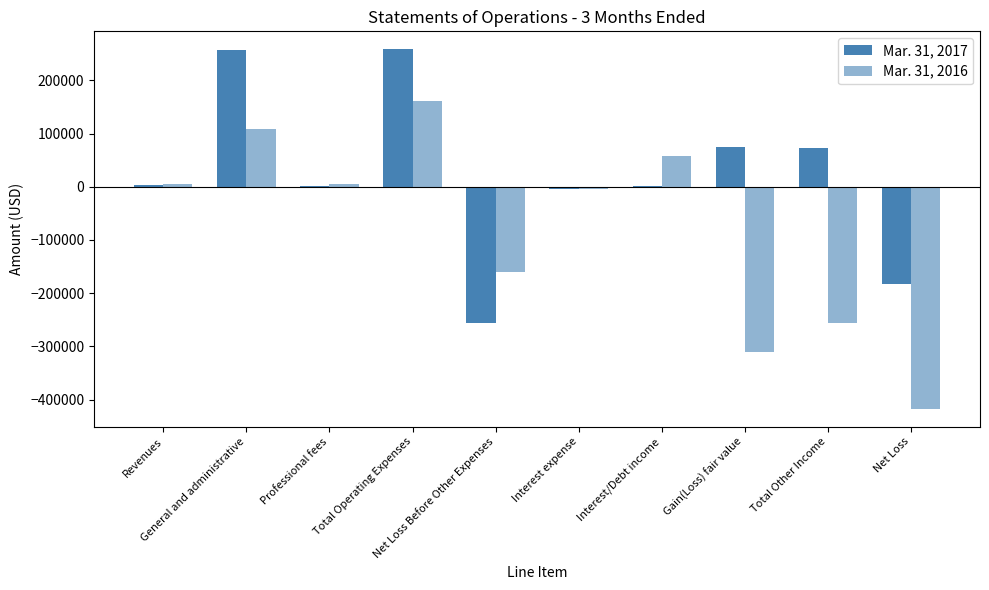

The Mar. 31, 2016 series shows -417221 at Net Loss. True or false?

True